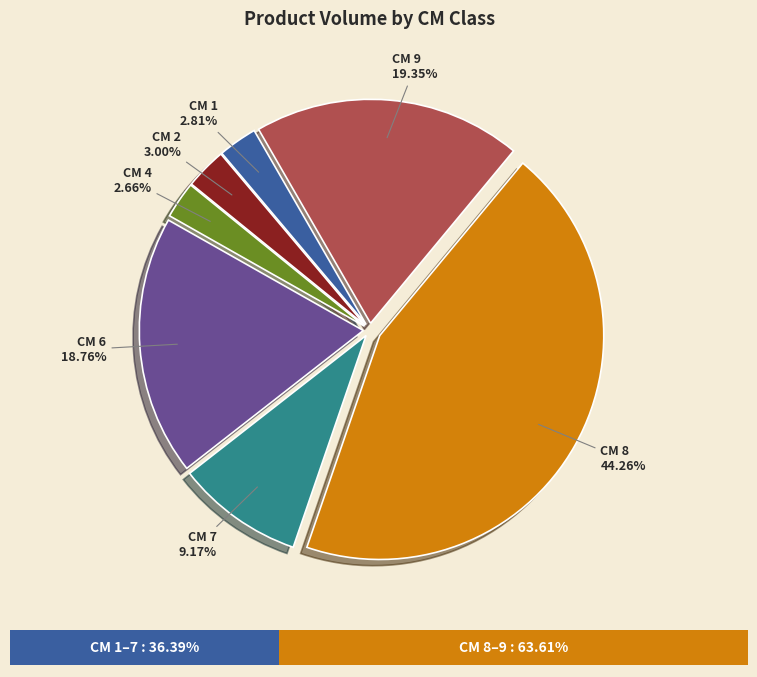

Between 1 and 7, which is larger?

7